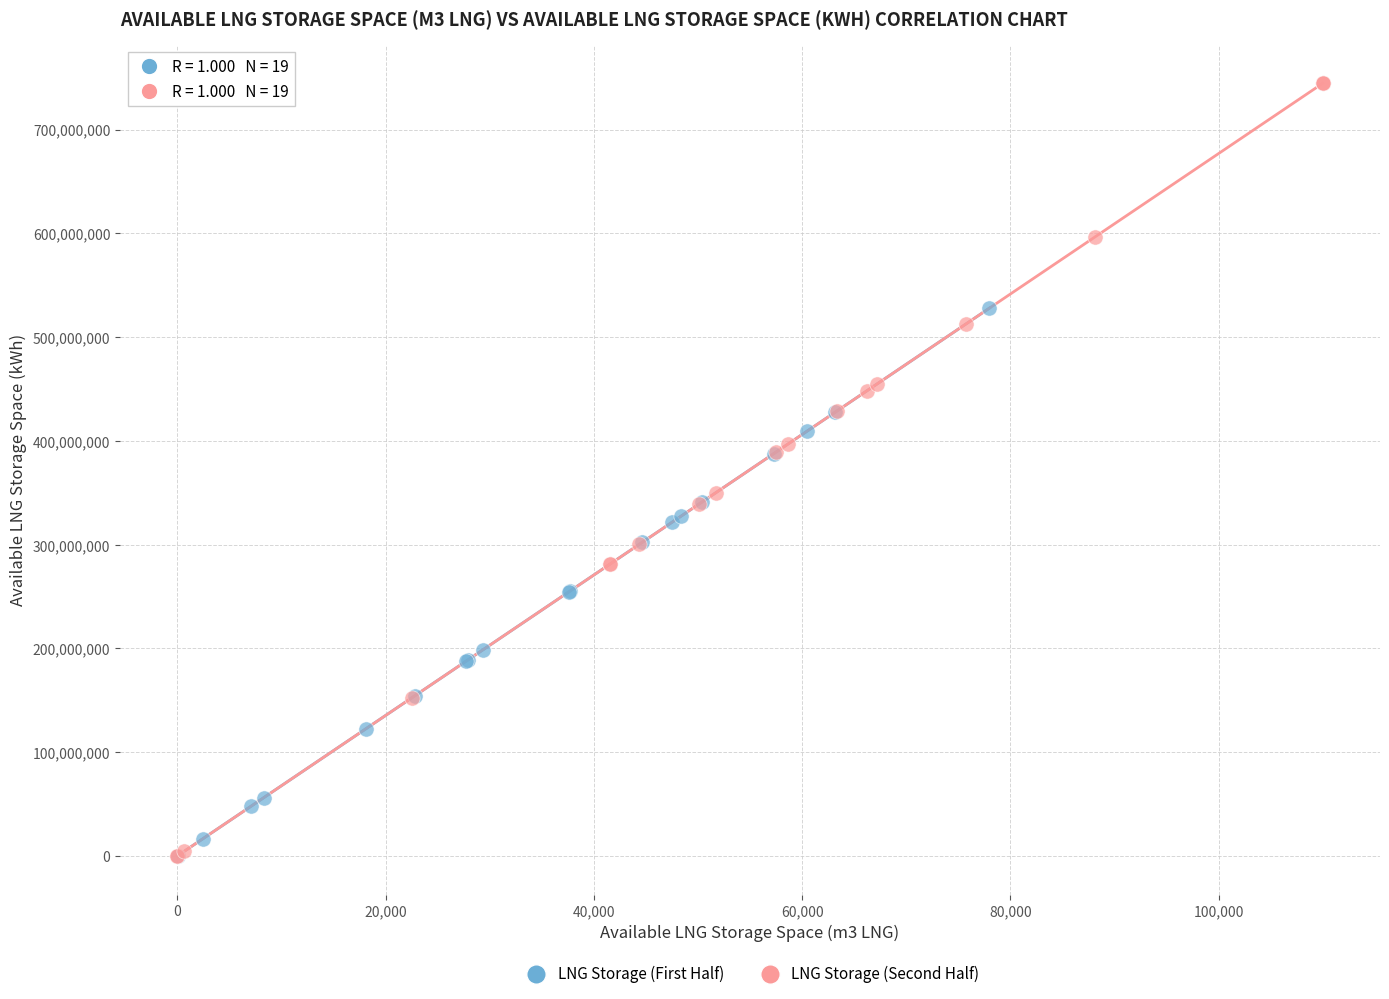

What are all the series names shown in the legend?

LNG Storage (First Half), LNG Storage (Second Half)